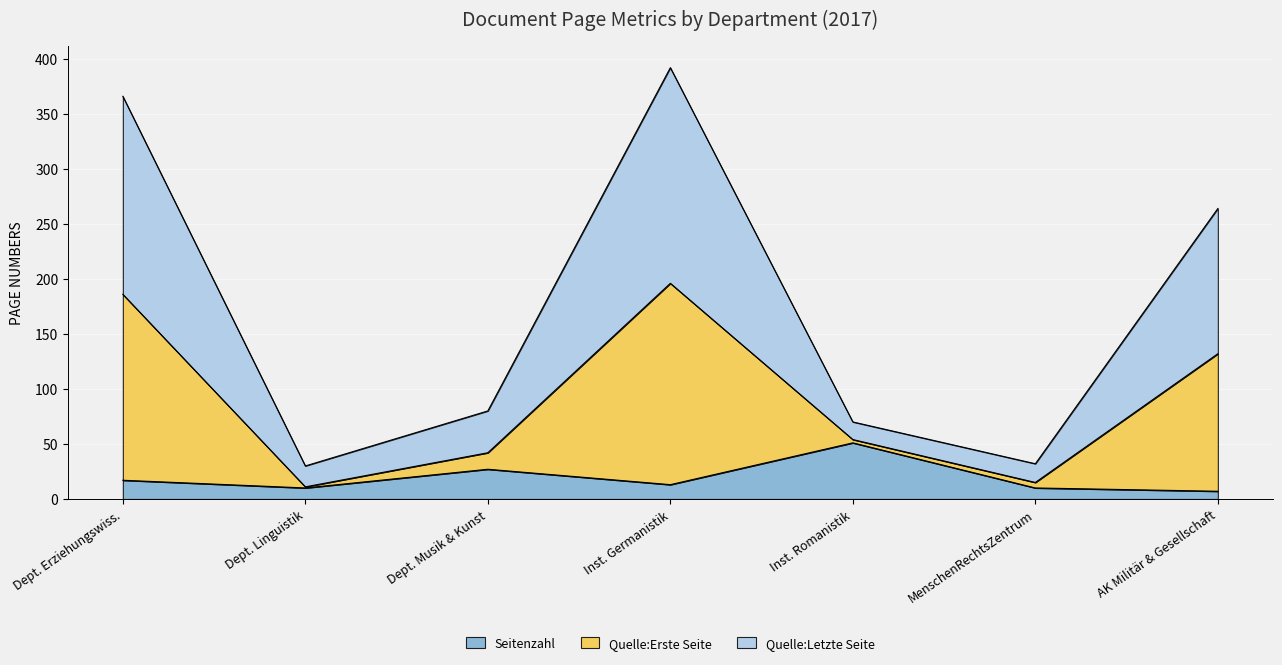

At which category is the sum across all series the highest?

Inst. Germanistik